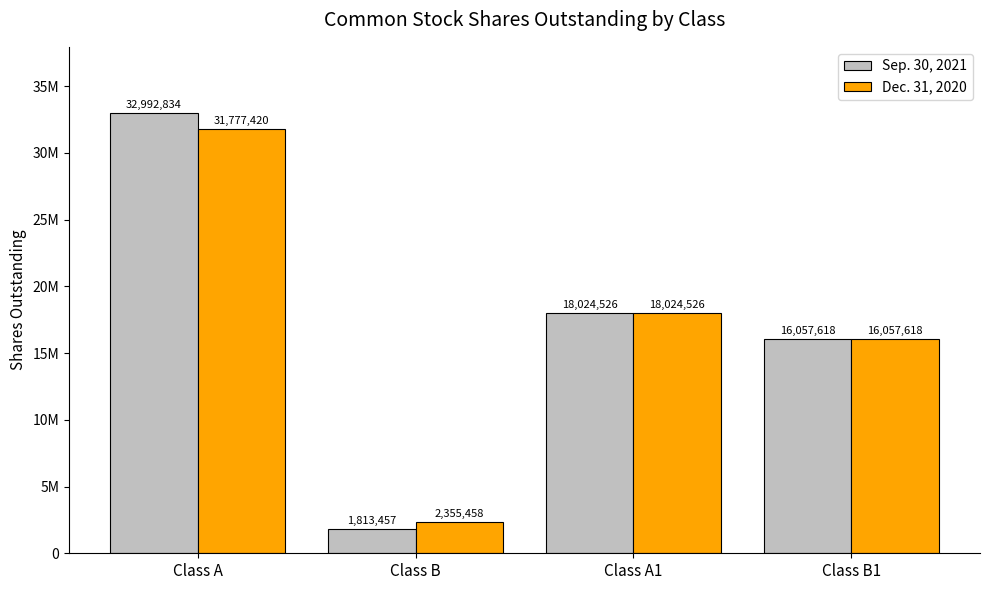

What are all the series names shown in the legend?

Sep. 30, 2021, Dec. 31, 2020